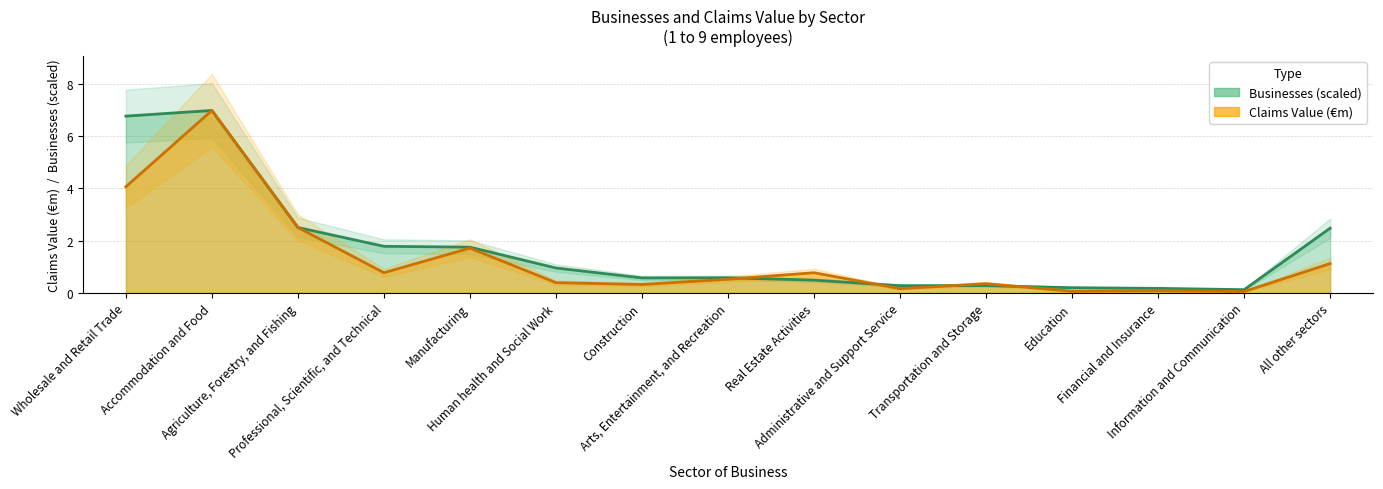

Which label corresponds to the largest value in the chart?

Accommodation and Food